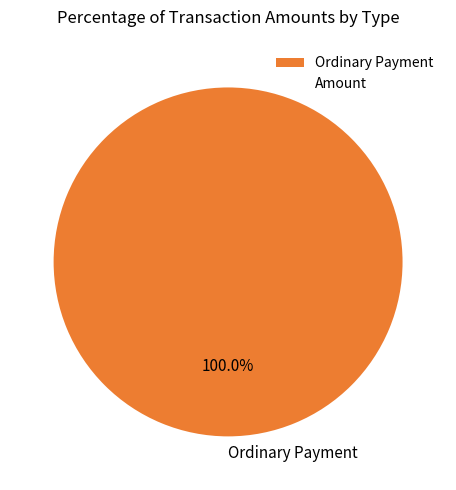

To the nearest percent, what percentage of the pie is Ordinary Payment?

100%